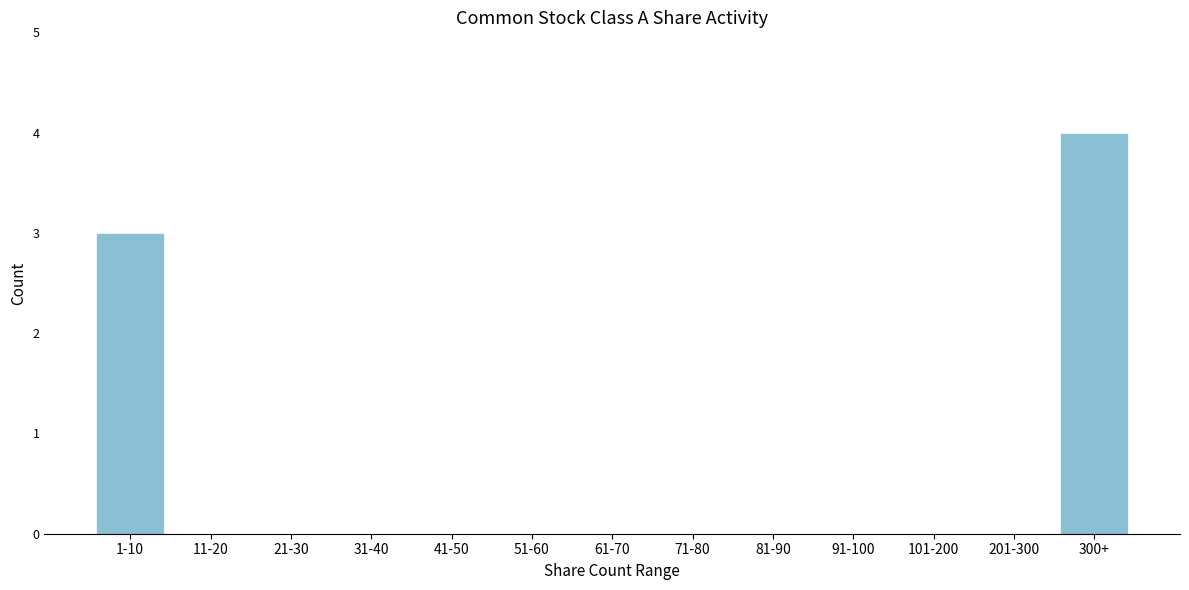

Reading left to right, list all the values displayed in this chart.

1-10=3	11-20=0	21-30=0	31-40=0	41-50=0	51-60=0	61-70=0	71-80=0	81-90=0	91-100=0	101-200=0	201-300=0	300+=4